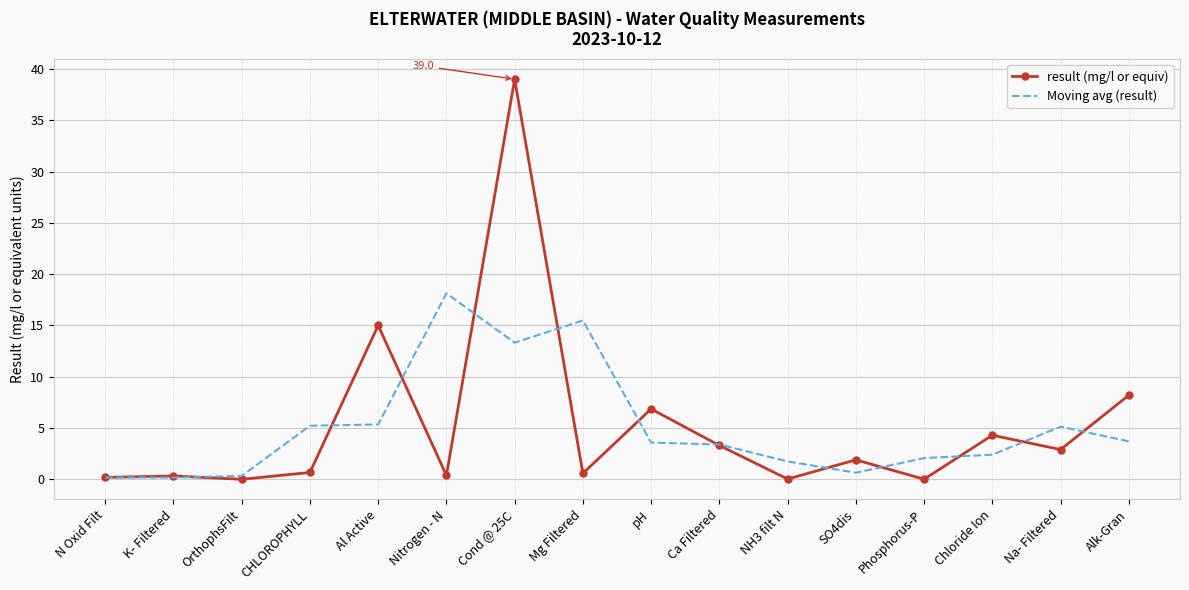

Rank the series at SO4dis from highest to lowest value.

result (mg/l or equiv), Moving avg (result)